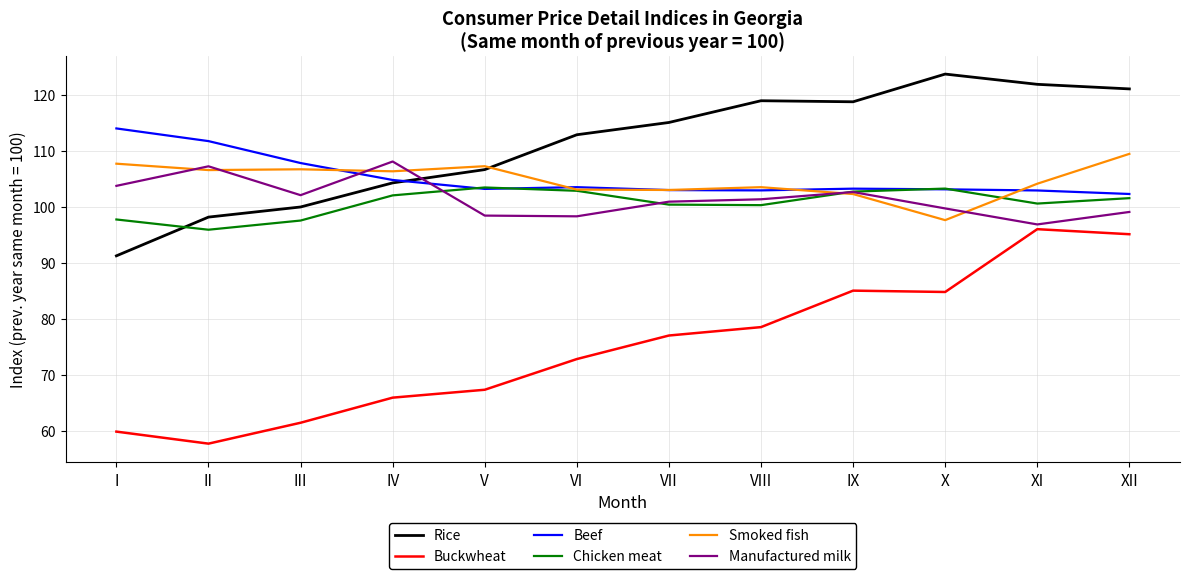

At how many categories does at least one series exceed 74?

12